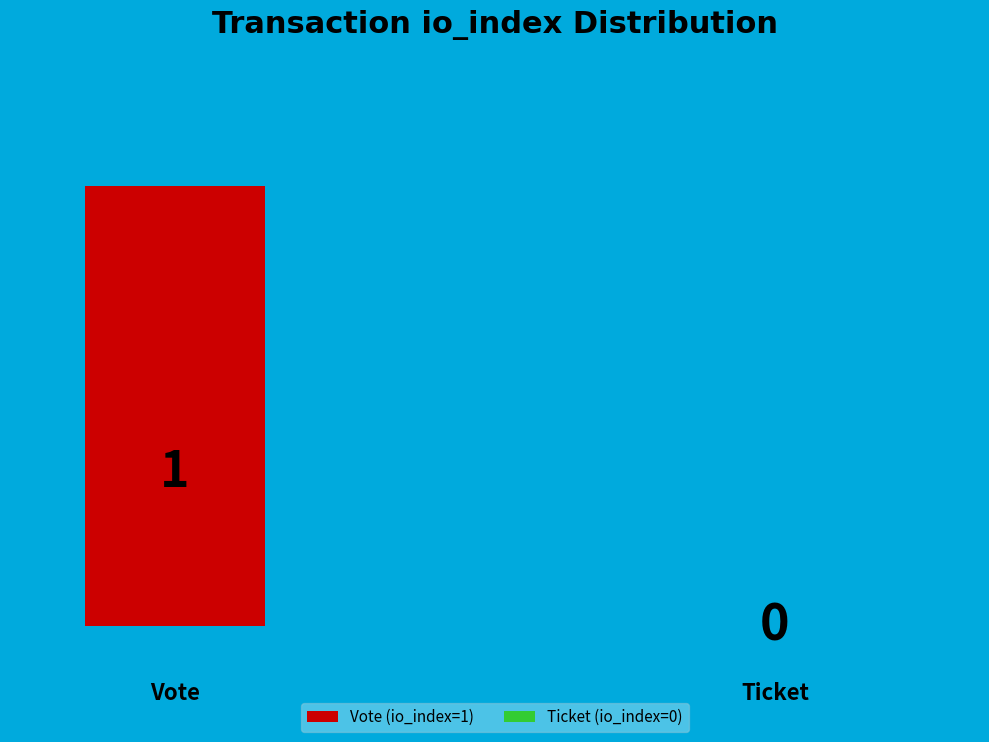

True or false: Ticket (io_index=0) accounts for 15% of the total.

False